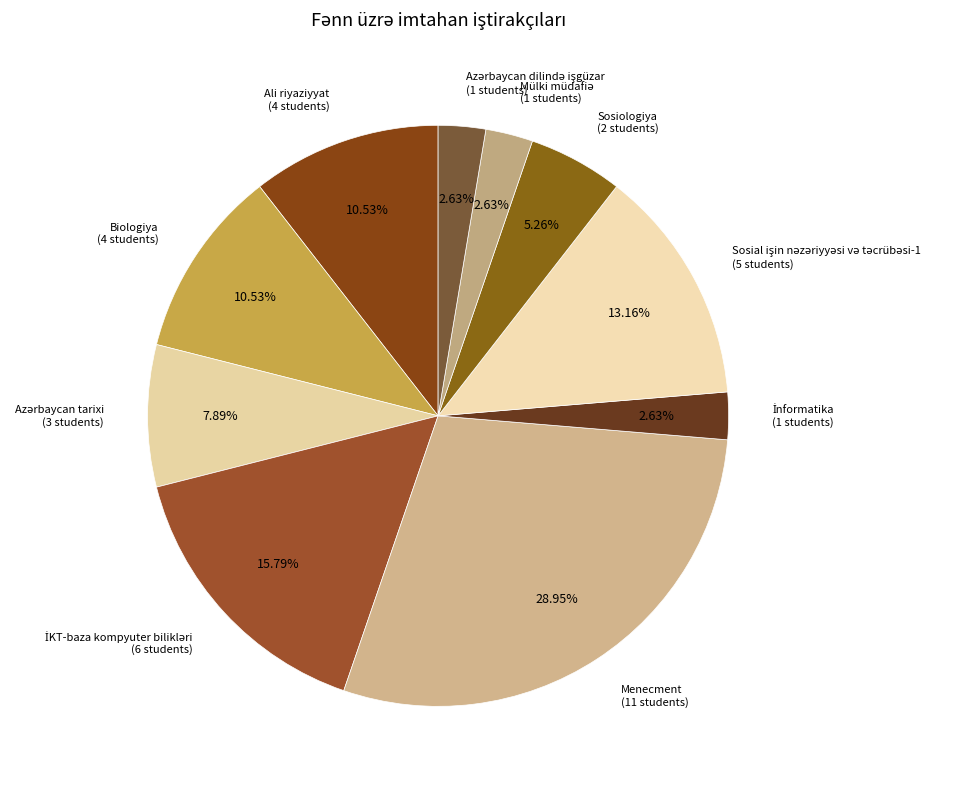

Which slice is the largest?

Menecment